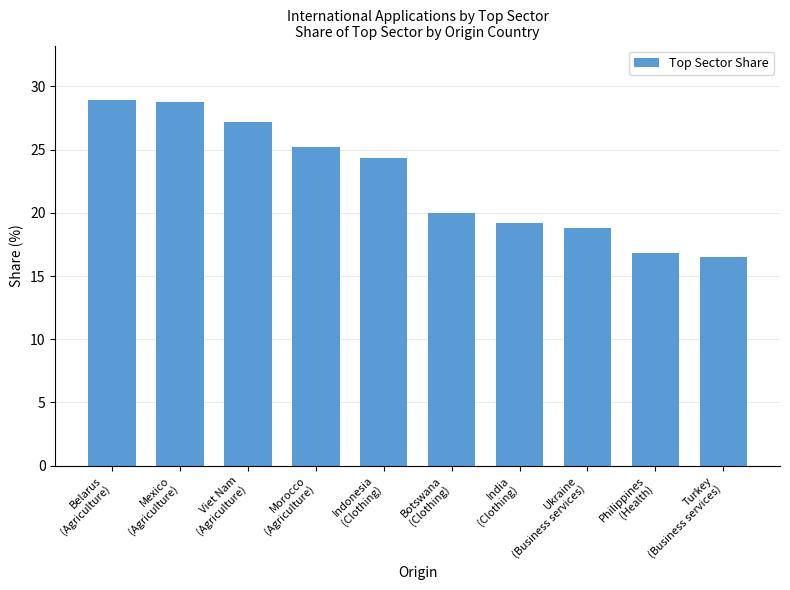

What is the value of the 1st bar from the left?

28.9